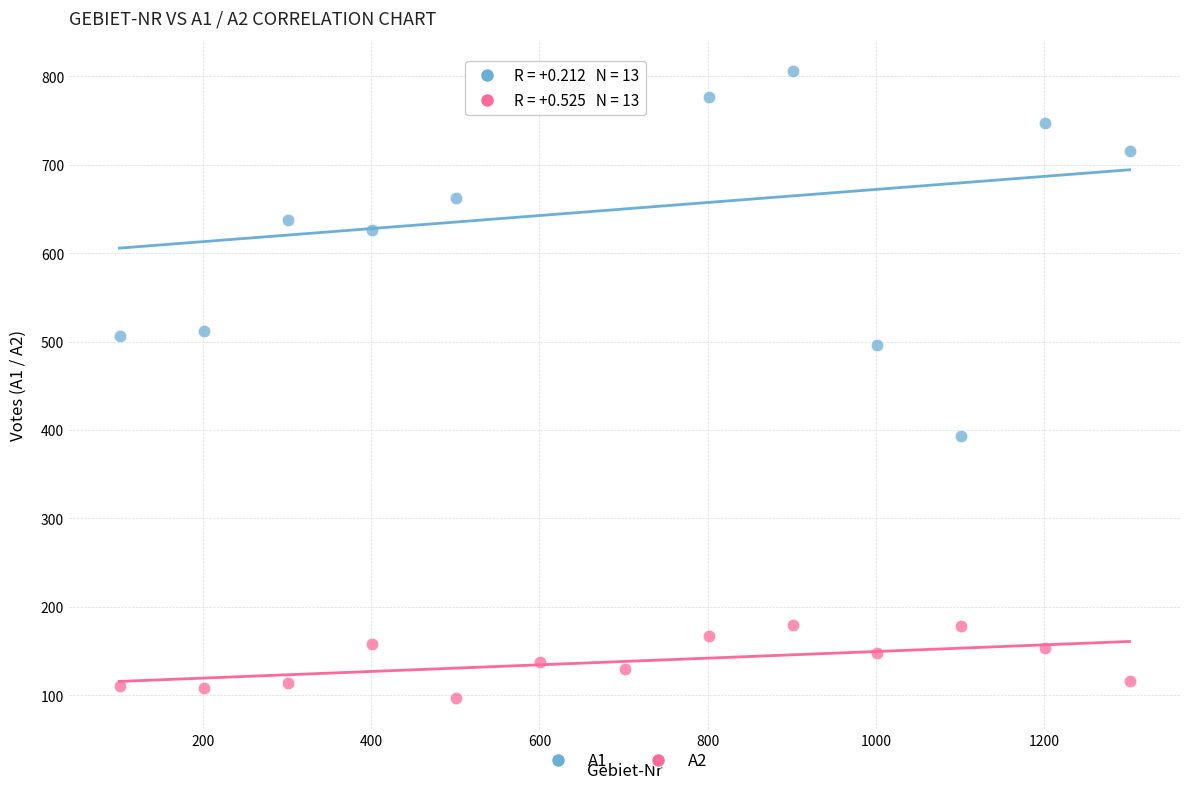

What is the X range (max minus min) for the scatter plot?

1200